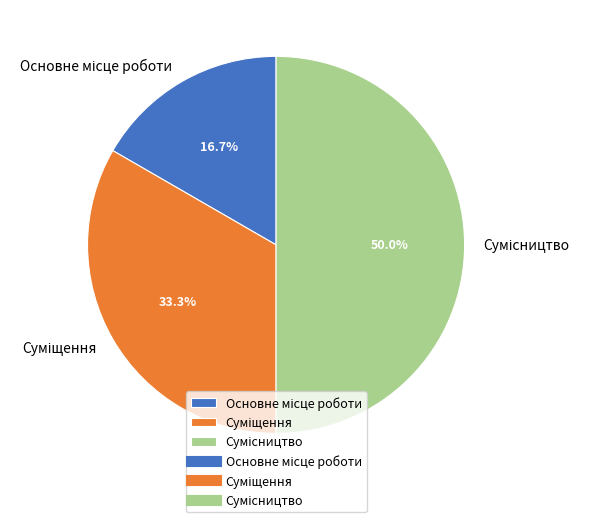

How many segments does this pie chart have?

3